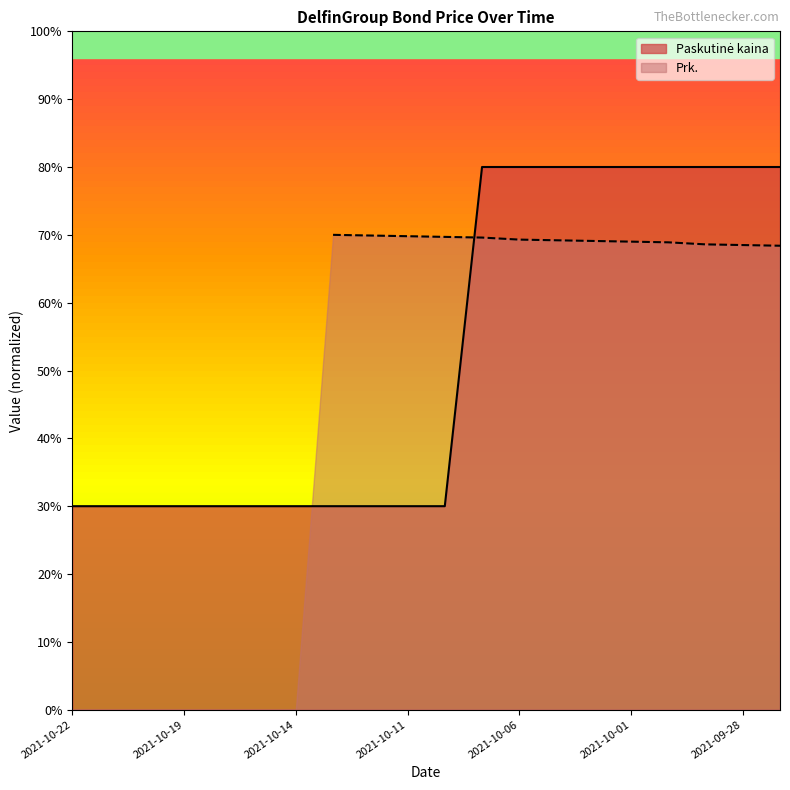

Between 2021-10-08 and 2021-10-14, which is larger?

2021-10-08